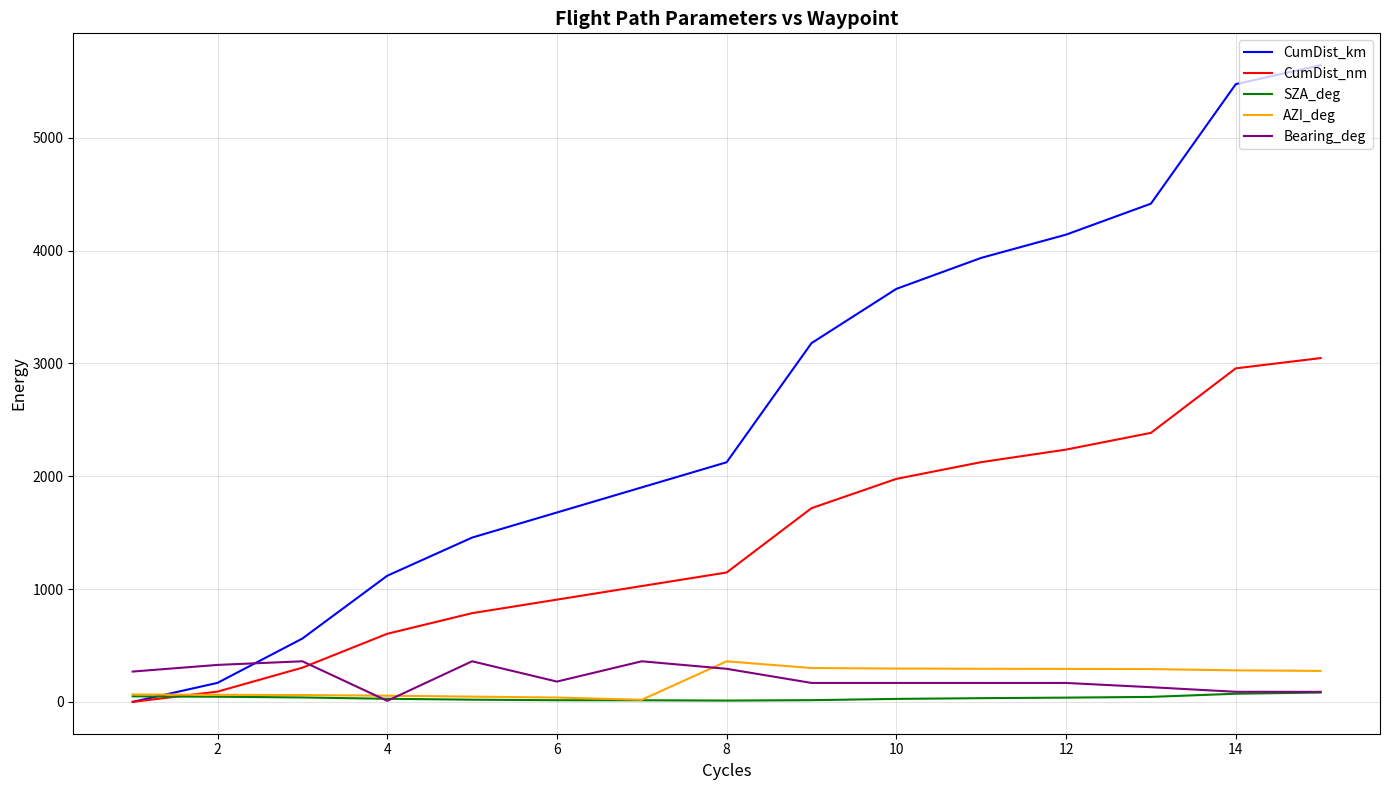

Which series has the largest total across all categories?

CumDist_km